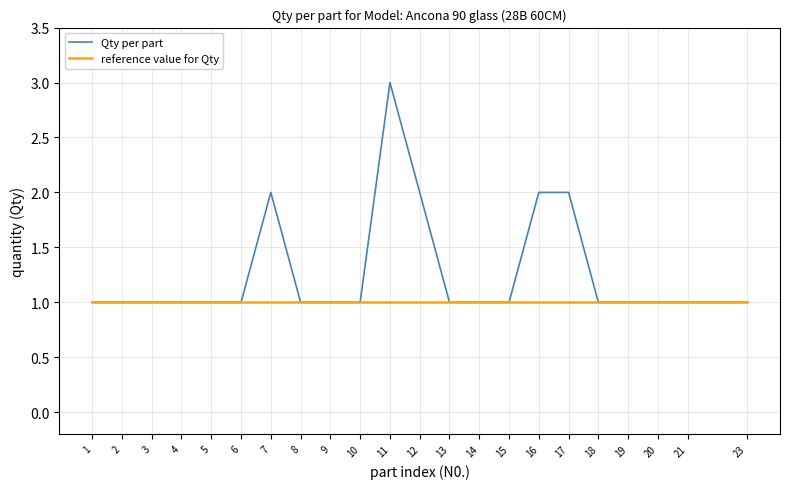

Reading right to left, extract all data points from this chart.

Qty per part: 1	1	1	1	1	2	2	1	1	1	2	3	1	1	1	2	1	1	1	1	1	1
reference value for Qty: 1	1	1	1	1	1	1	1	1	1	1	1	1	1	1	1	1	1	1	1	1	1